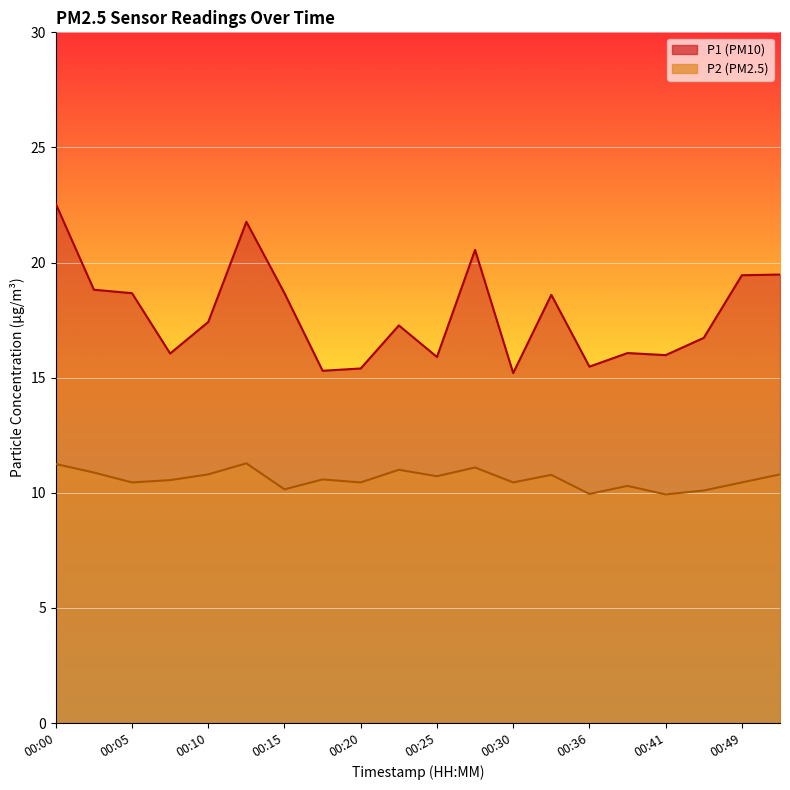

What is the smallest value displayed?

9.9